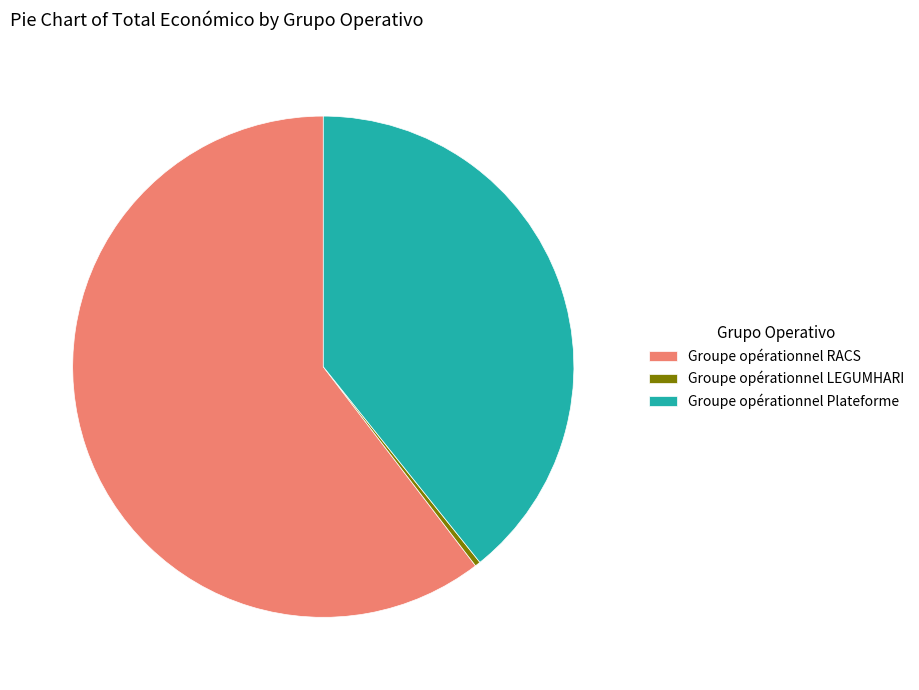

Count the number of slices in the pie.

3